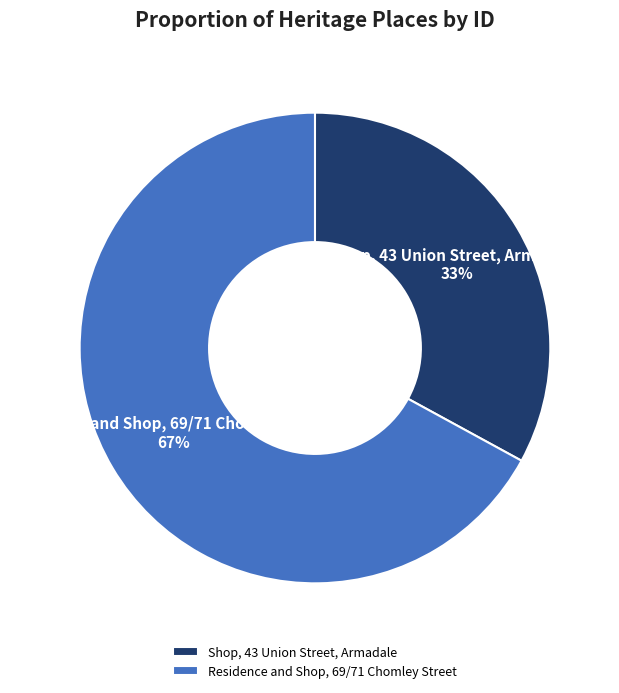

Count the number of slices in the pie.

2